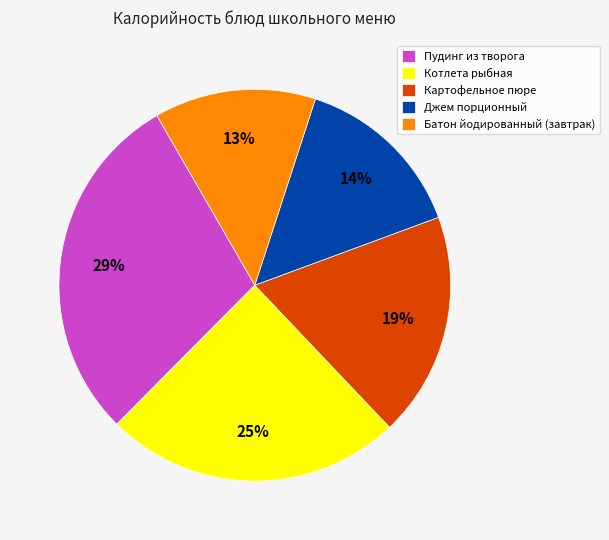

What is the largest slice in the pie chart?

Пудинг из творога